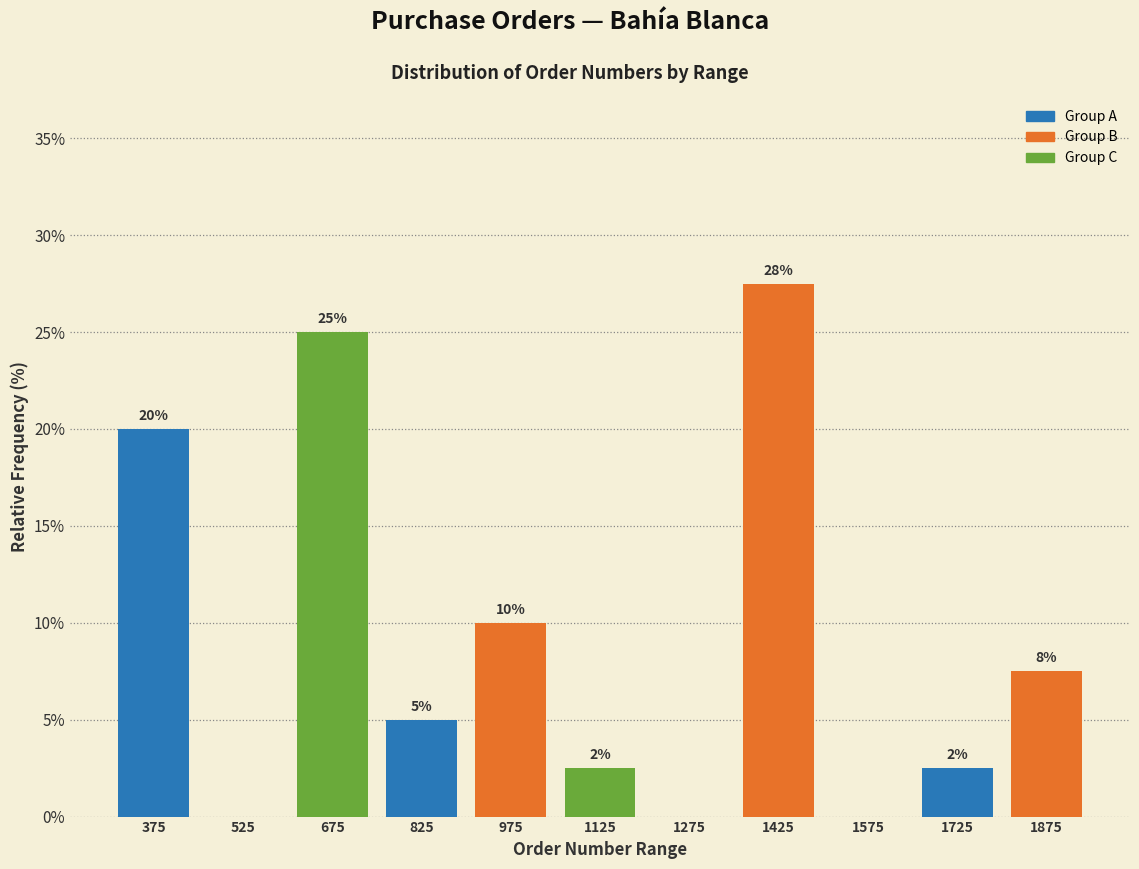

Over which range of the x-axis is the bar tallest?

1350 to 1500